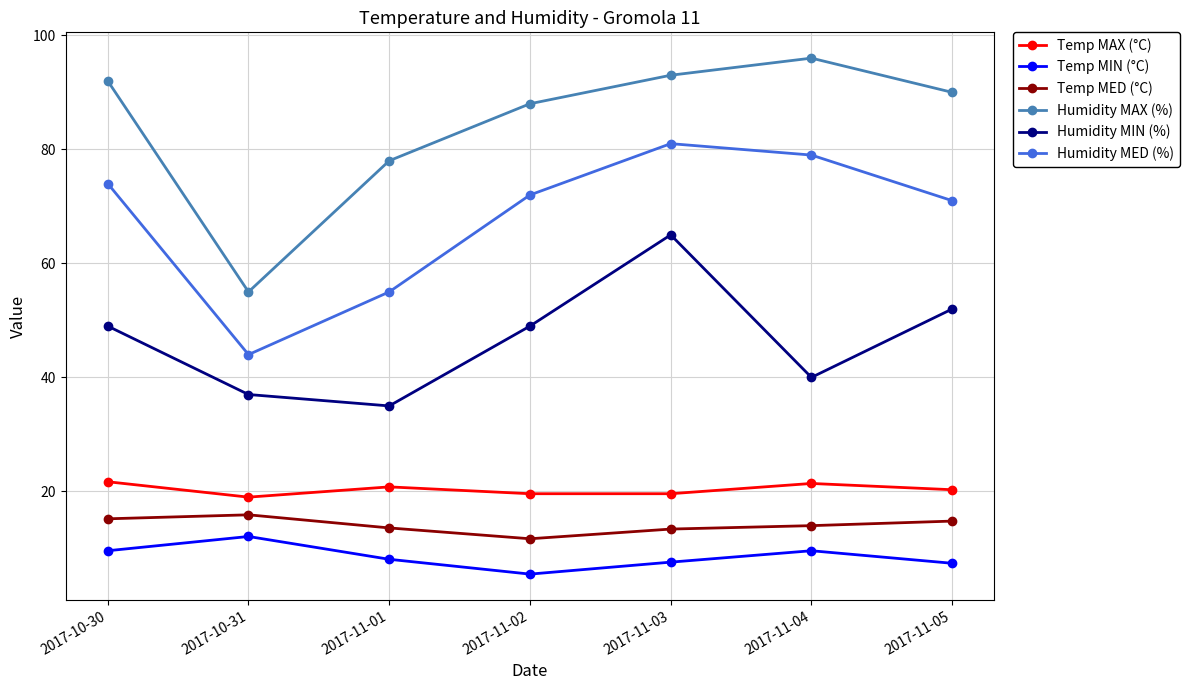

In Temp MED (°C), how many points are higher than both neighbors (excluding endpoints)?

1